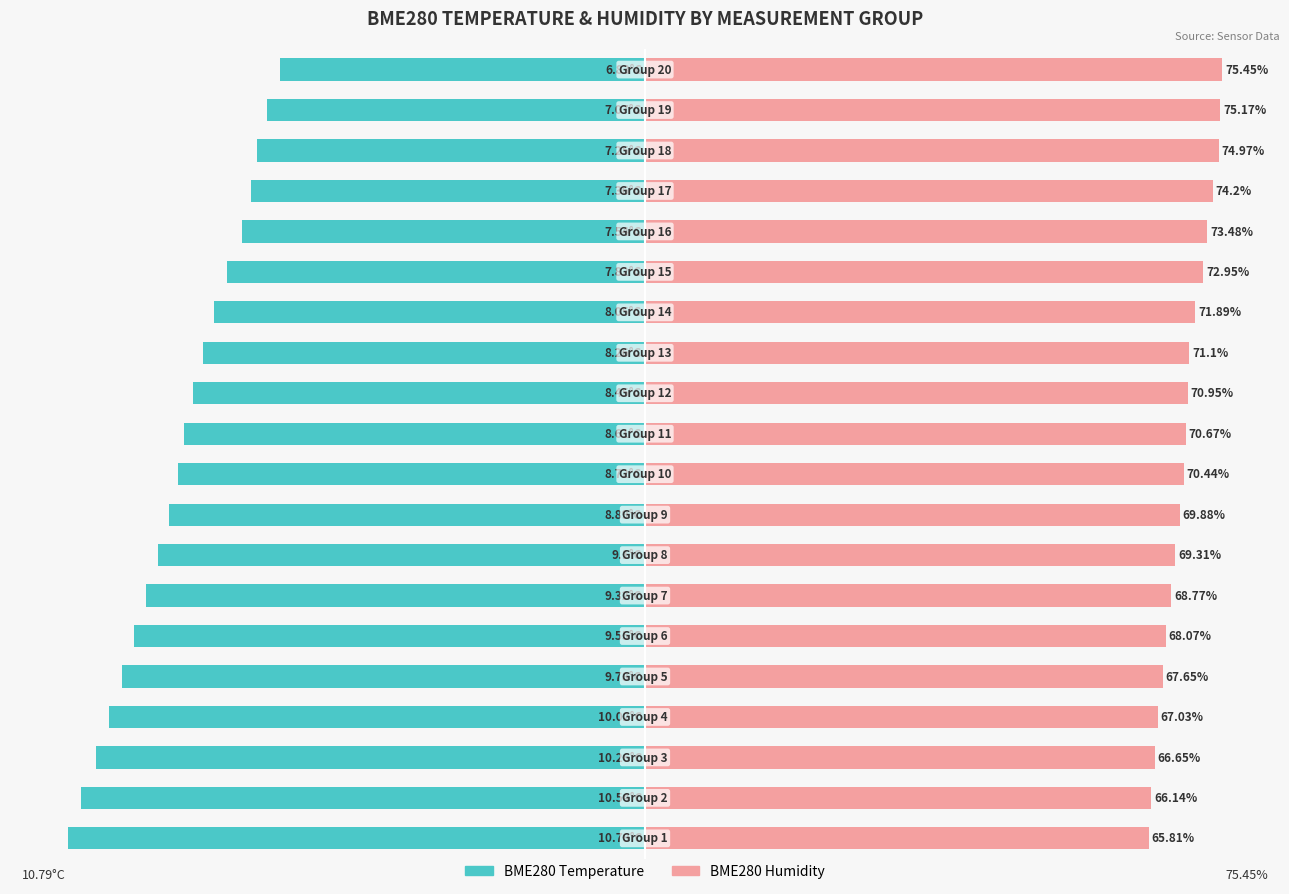

How many bars are there in total?

40